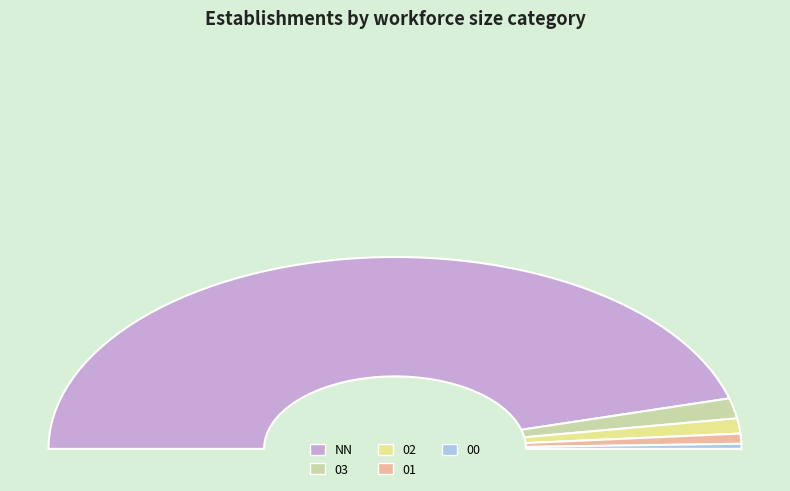

Which has a higher value, 02 or 03?

03